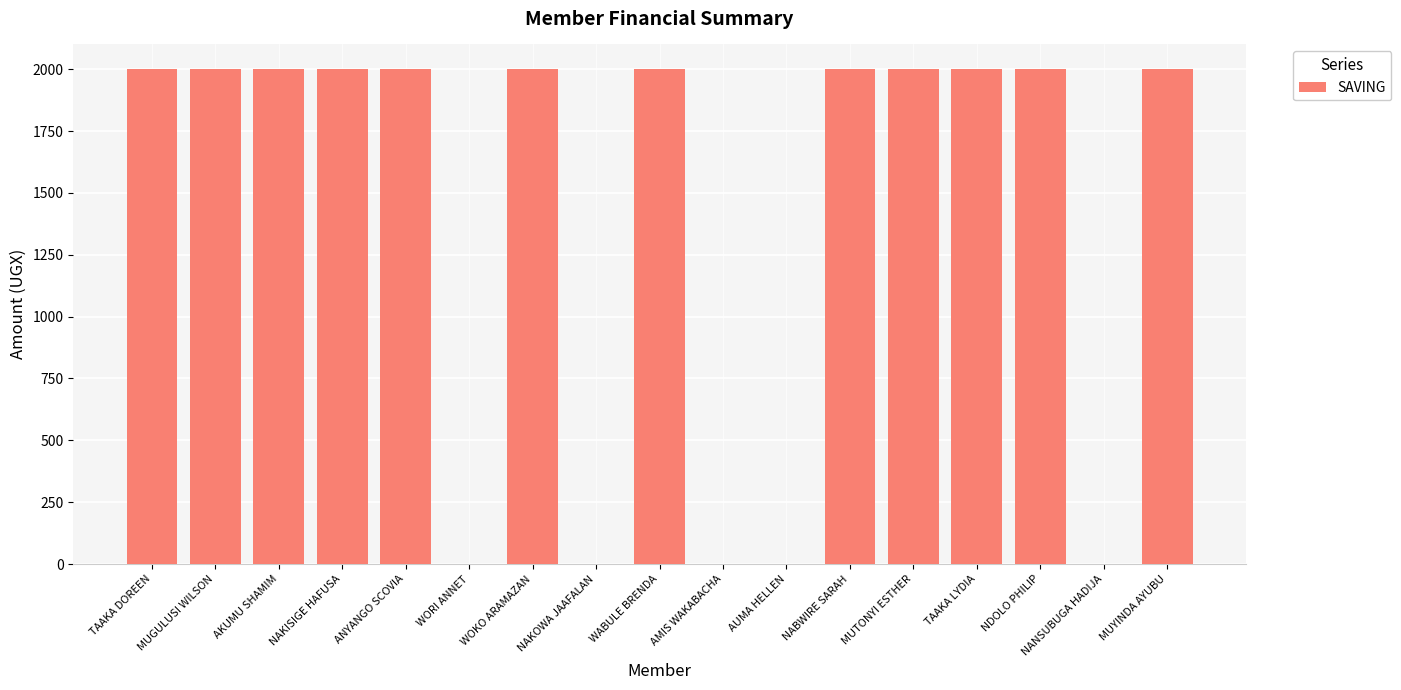

What is the average value?

1412